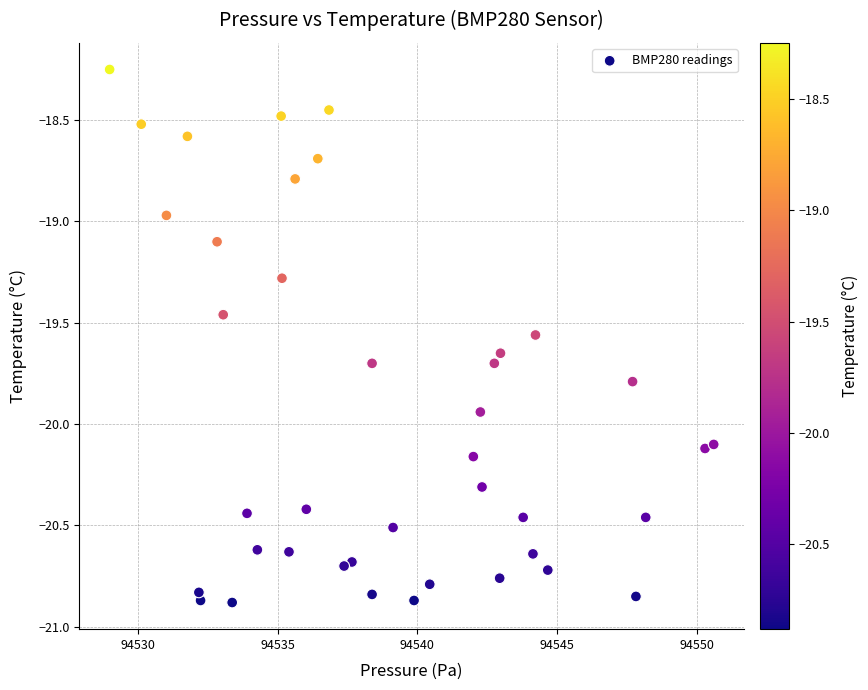

What is the range of X values (max minus min)?

21.6